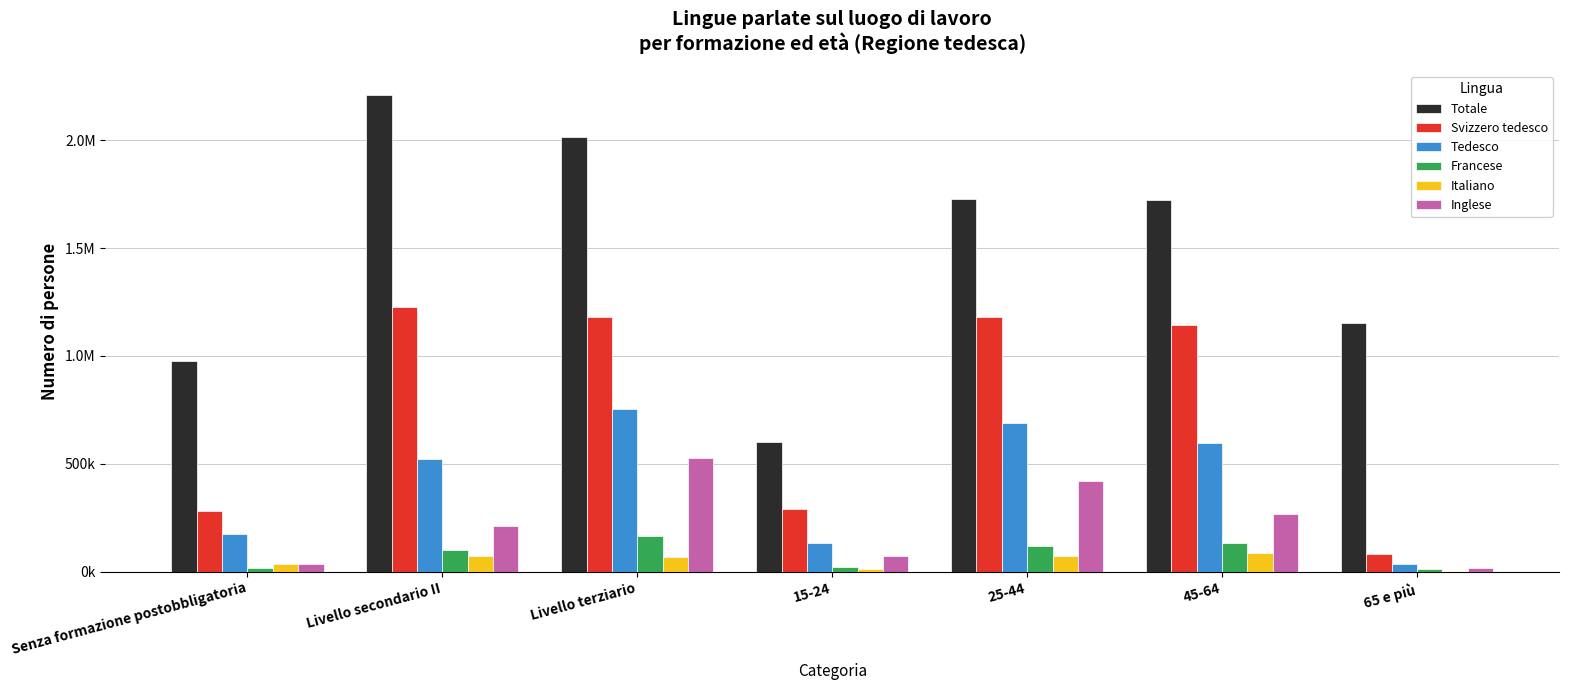

Where is Tedesco nearest to the value 393742?

Livello secondario II